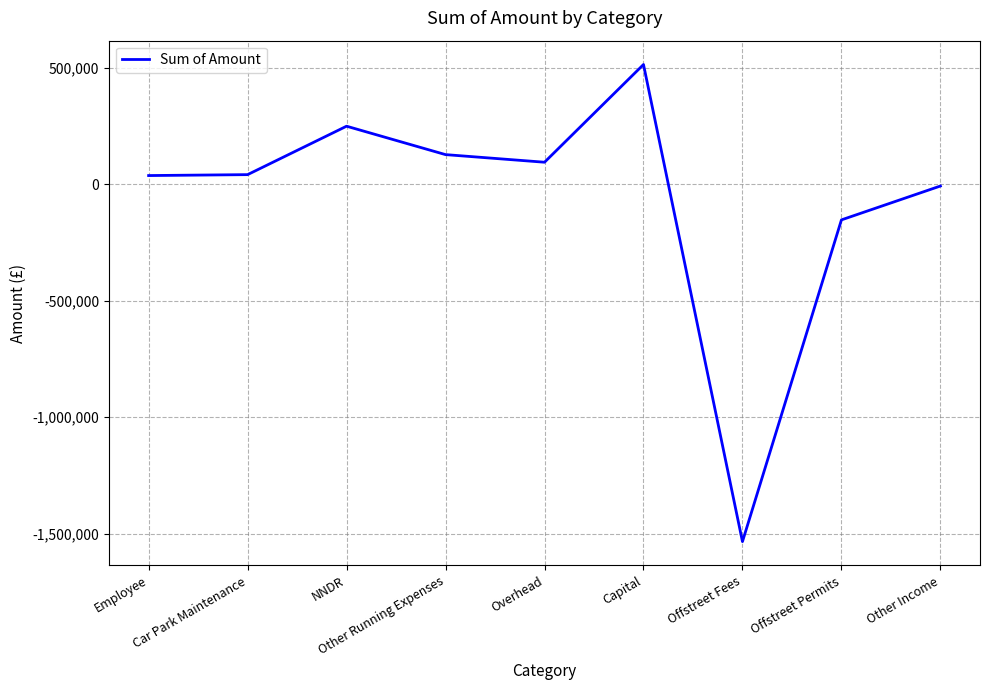

What is the difference between the maximum and minimum values?

2048921.1